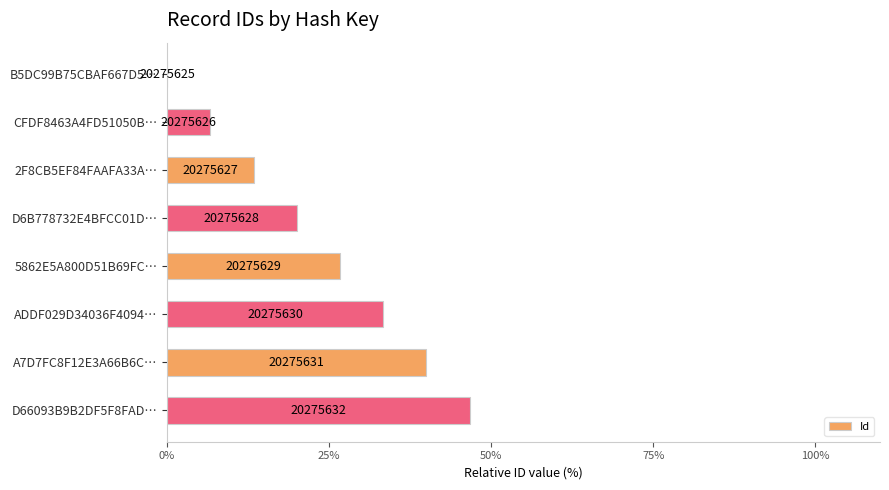

How many data points does each series have?

8